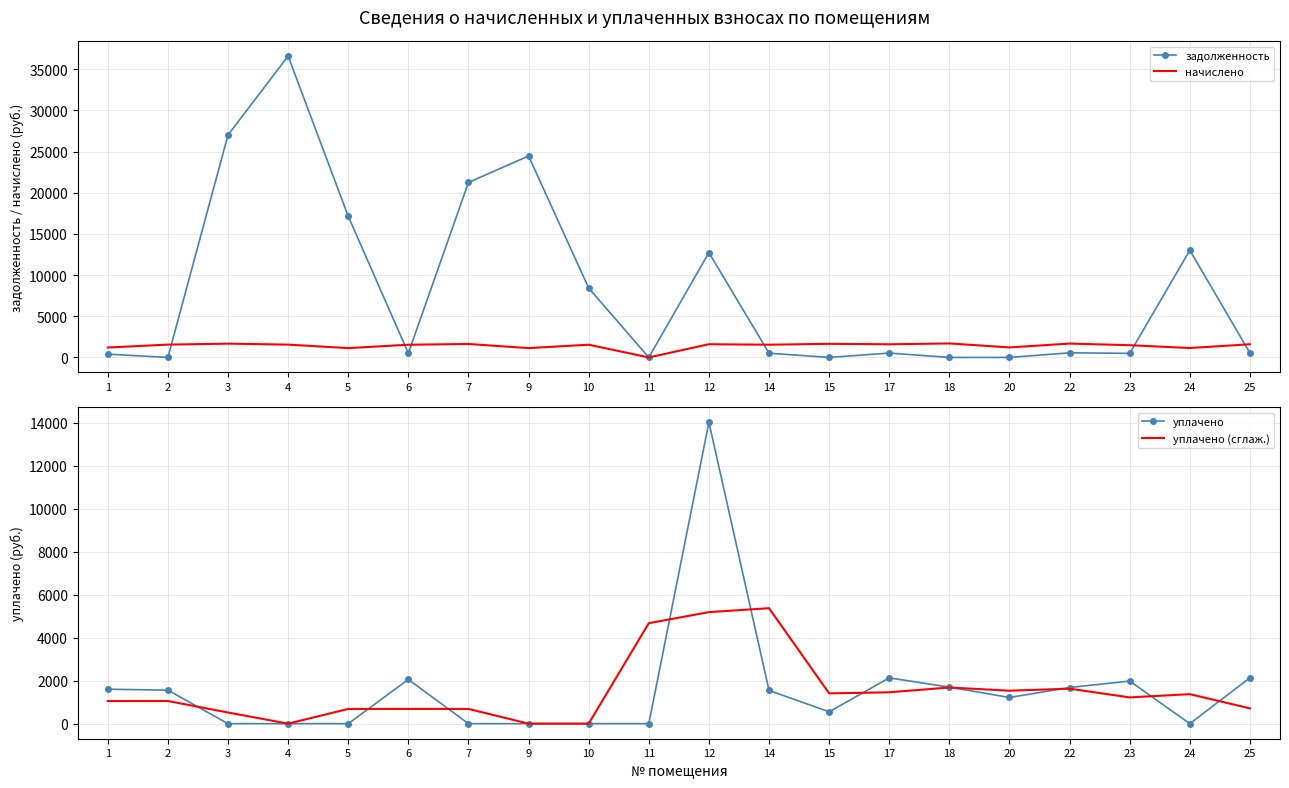

What is the maximum value for уплачено (сглаж.)?

5370.0